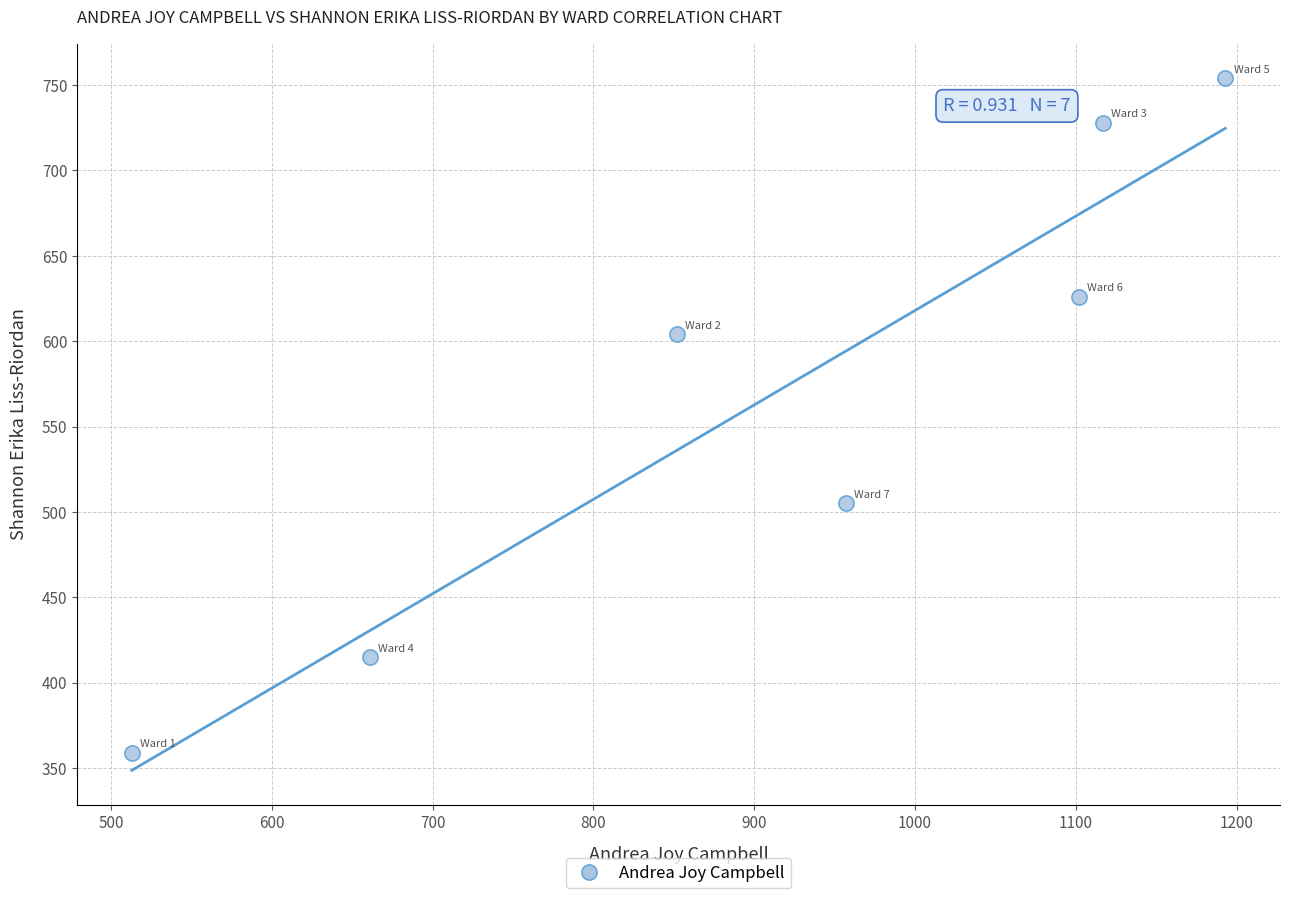

What is the average X value?

914